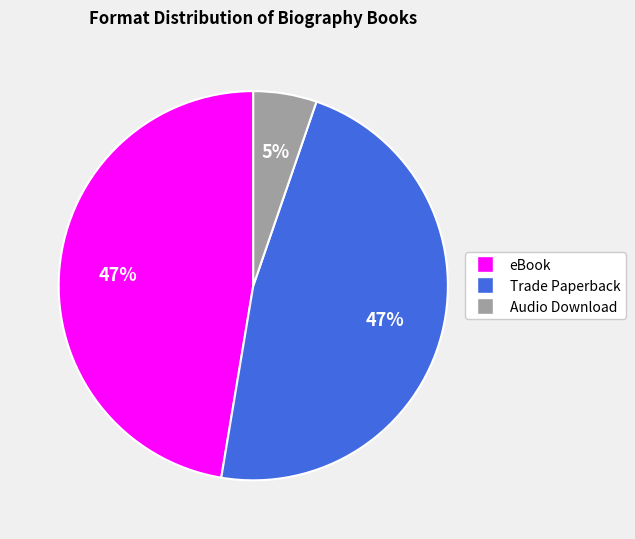

Is it true that Trade Paperback is 36% of the pie?

False